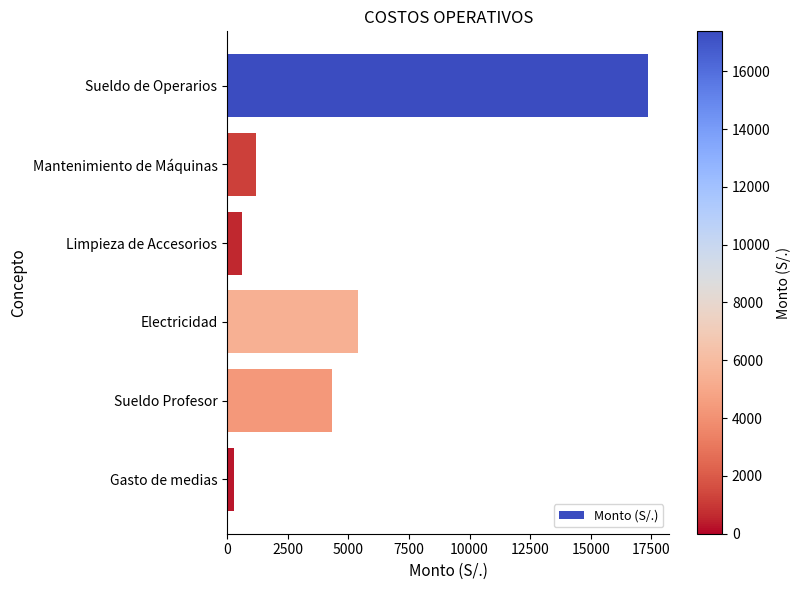

What is the greatest value displayed?

17378.6